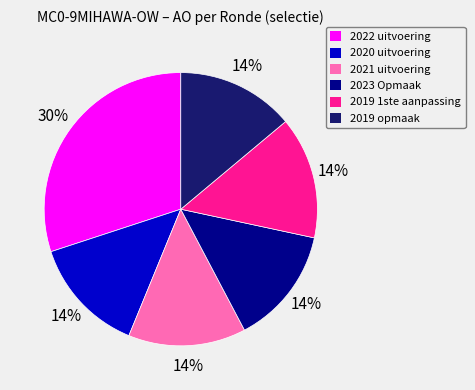

What is the largest slice in the pie chart?

2022 uitvoering